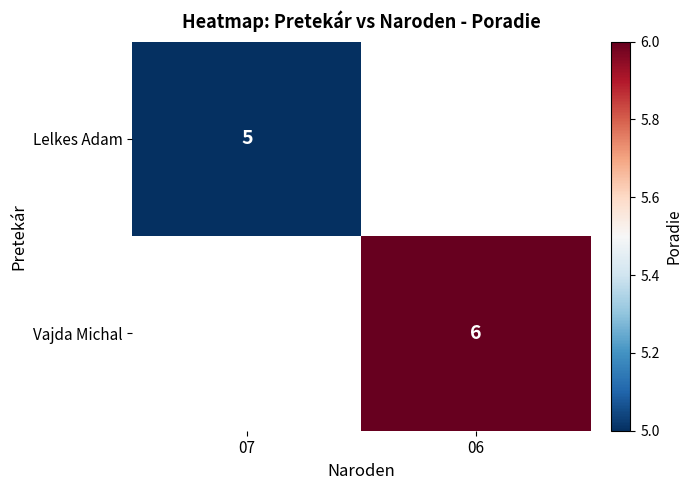

Is it true that Vajda Michal equals 1.2 at 06?

False